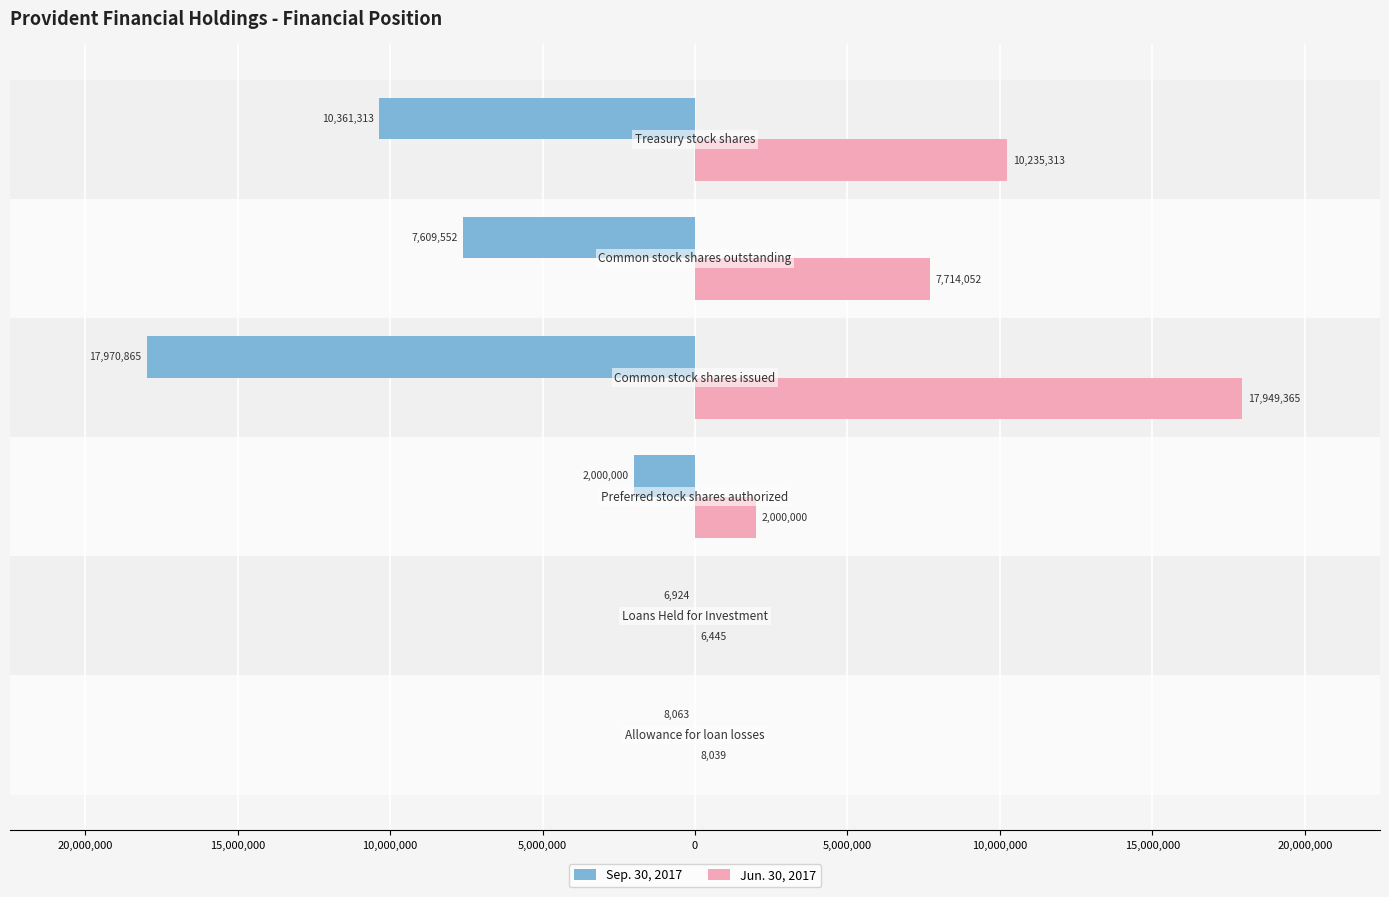

List the series in order of their overall mean, highest first.

Jun. 30, 2017, Sep. 30, 2017